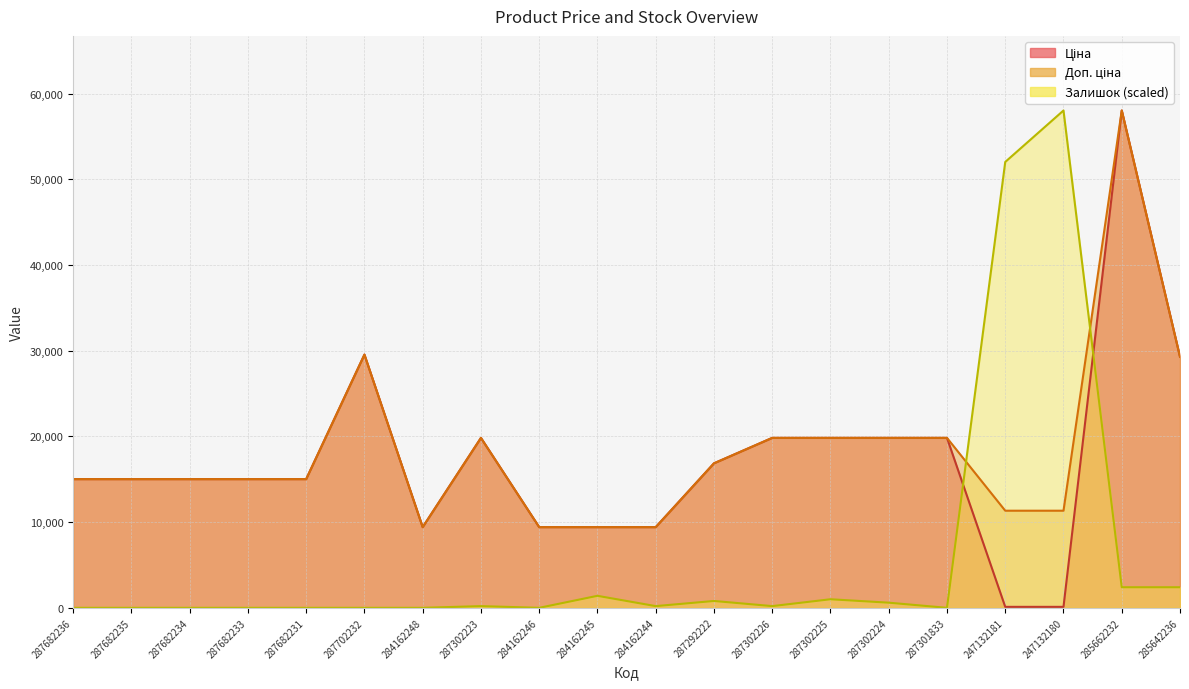

True or false: Ціна and Залишок intersect in this chart.

True